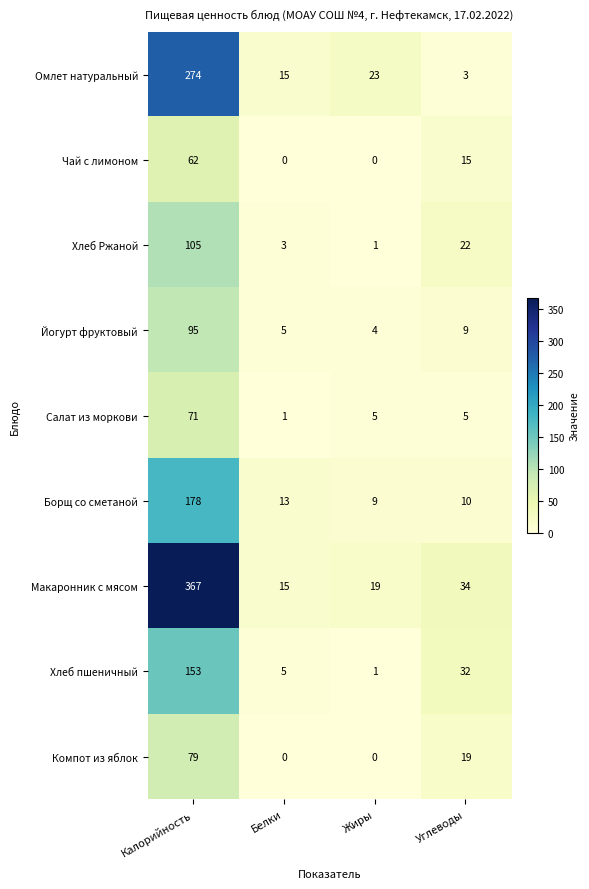

How many series are shown in this chart?

9